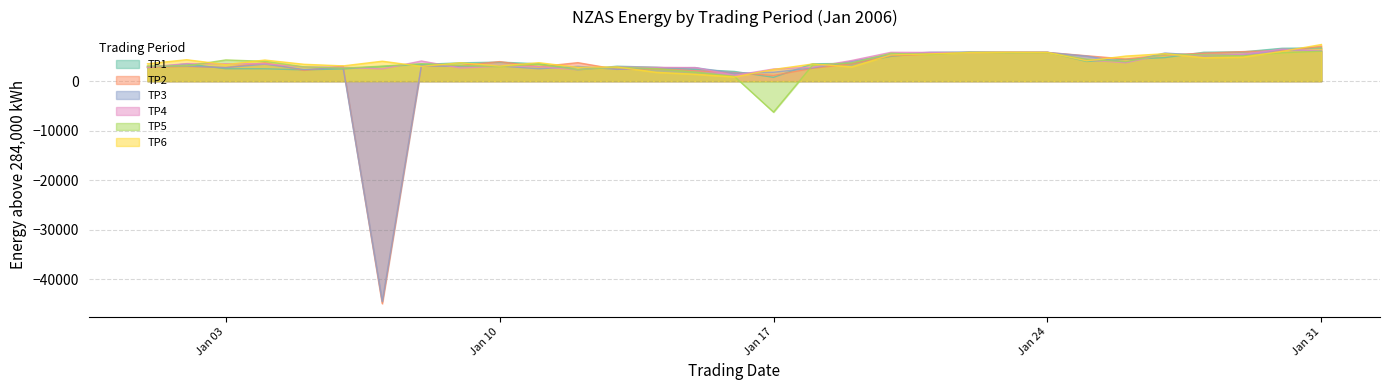

The value of TP4 at 07/01/2006 is 2457. True or false?

True